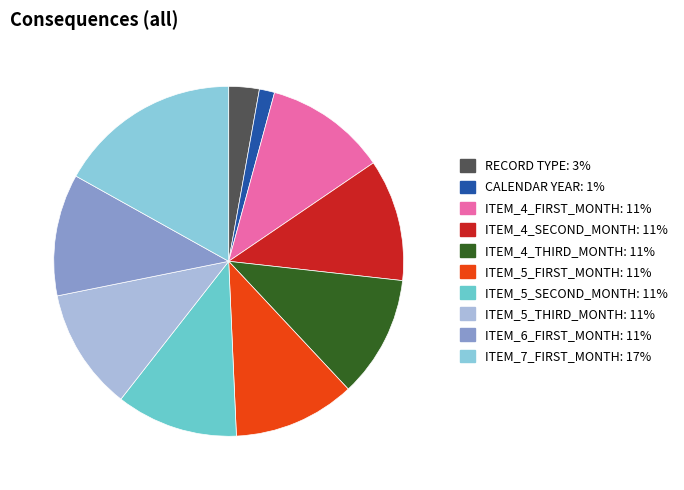

To the nearest percent, what percentage of the pie is ITEM_4_SECOND_MONTH?

11%